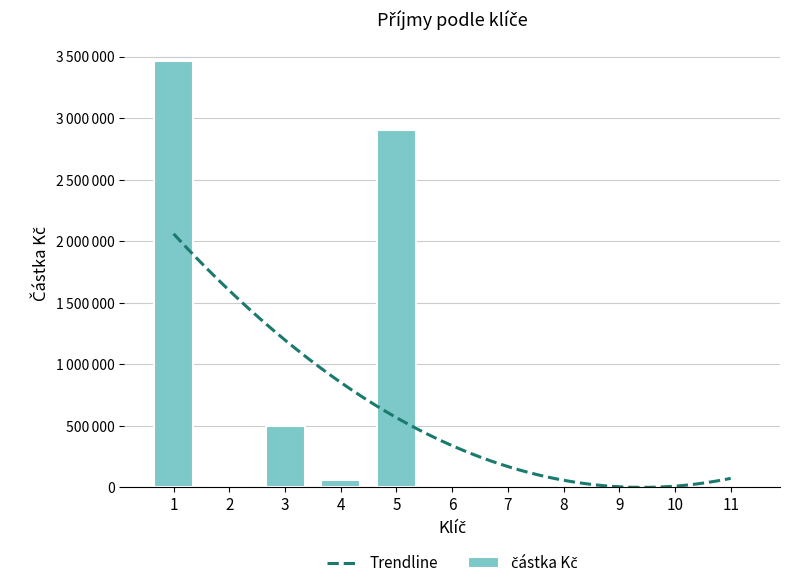

Which label corresponds to the largest value in the chart?

1